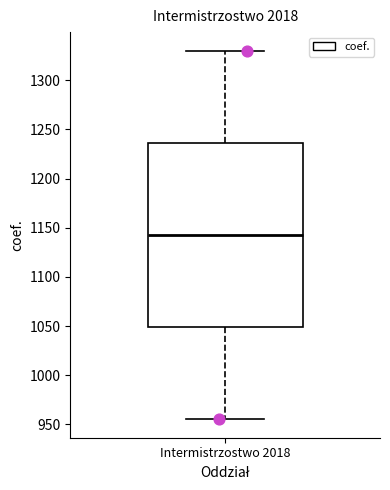

Read this box plot against the y-axis: the position of the median line, the range covered by the box, and the ends of both whiskers. The values are not printed on the chart, so give them approximately, as read against the axis.

median 1145, box 1050 to 1235, whiskers 955 to 1330